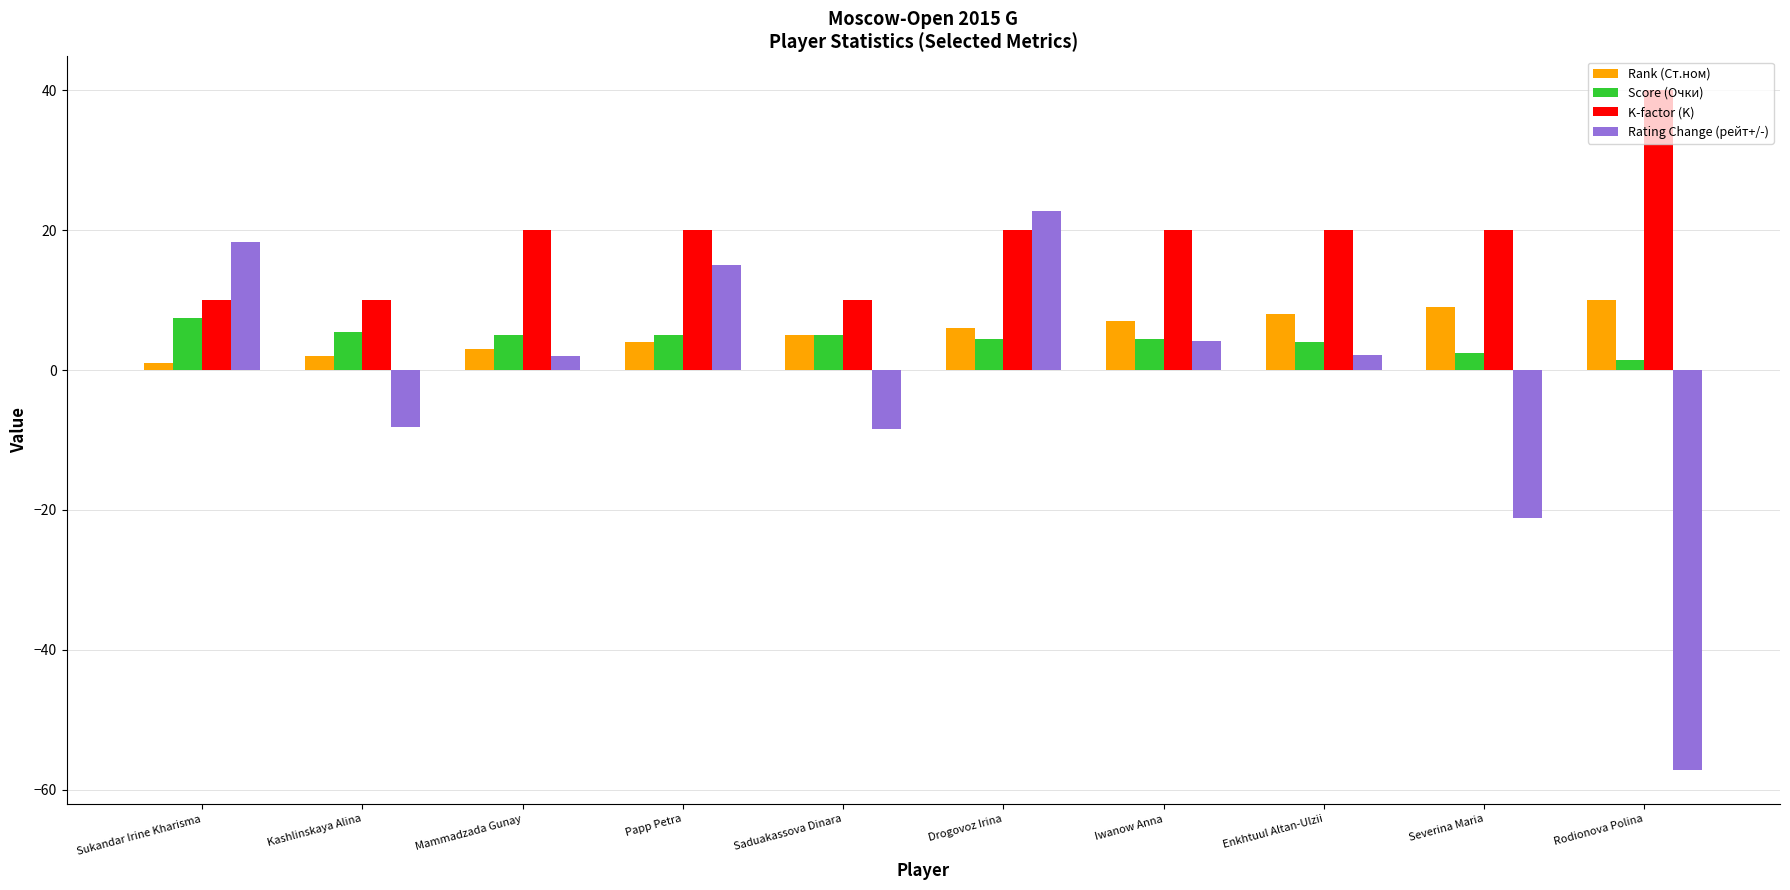

What is the label of the 7th bar from the right?

Papp Petra